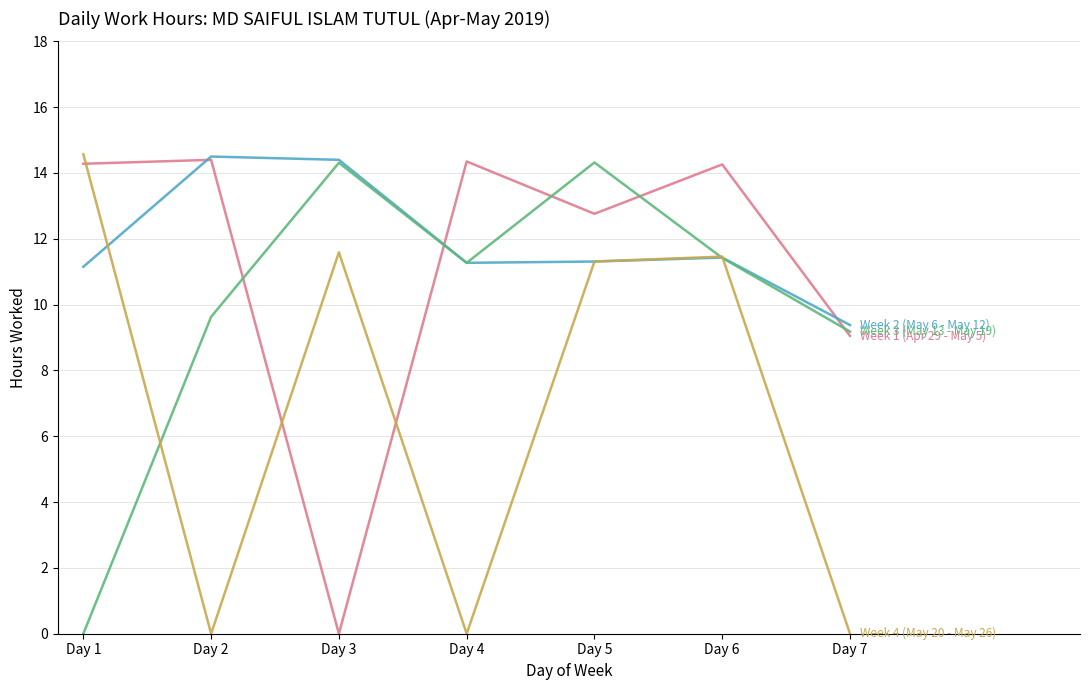

What is the difference between the highest and lowest values at Day 5?

3.0